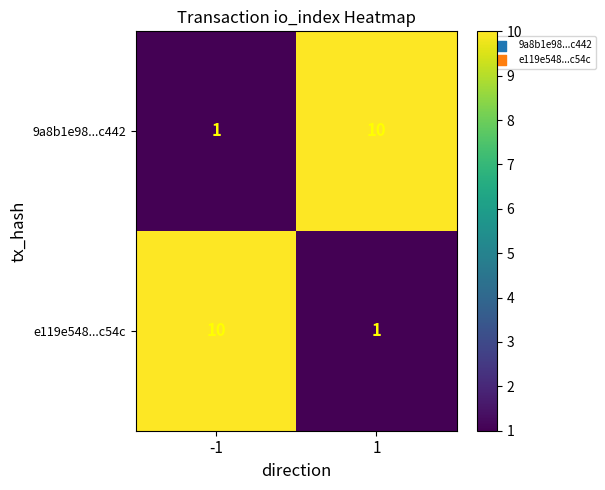

What is the total value across all series at 1?

11